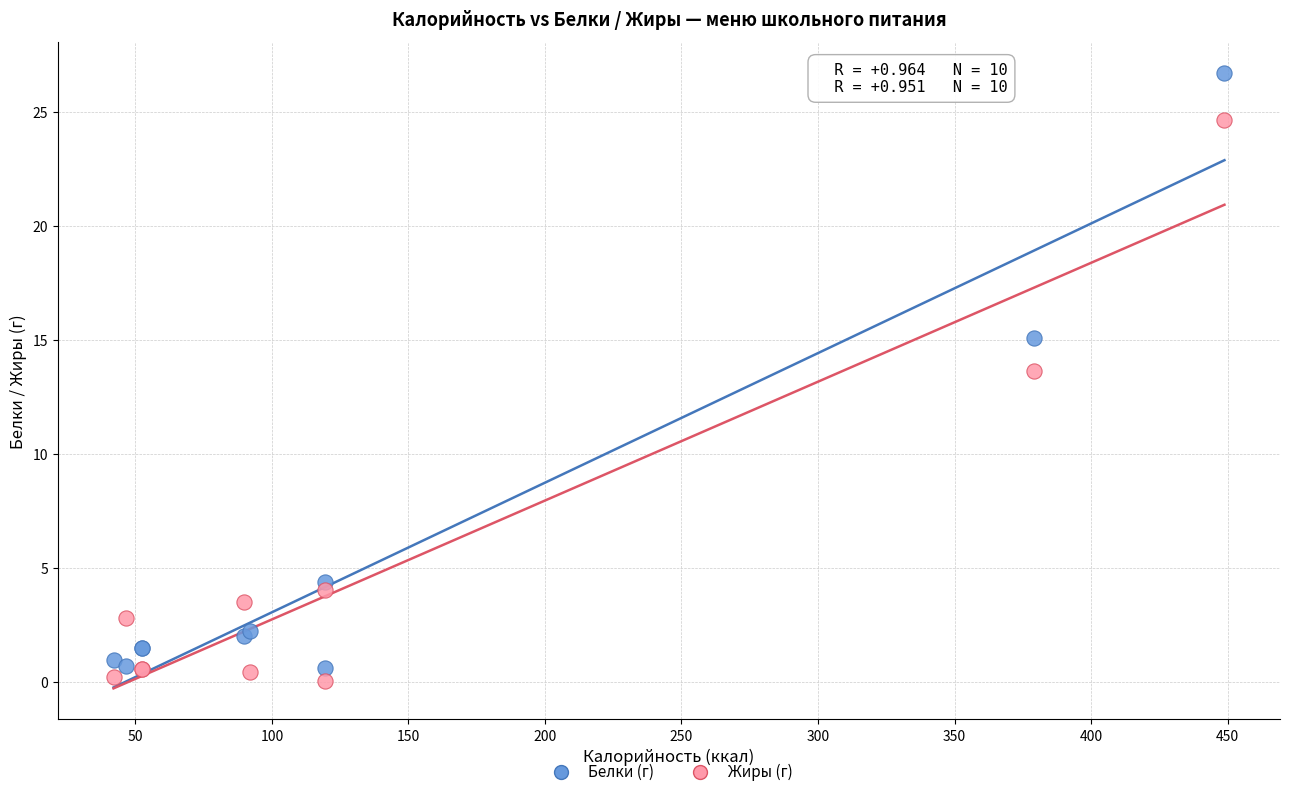

In the Жиры (г) series, what Y value is closest to 12?

13.6